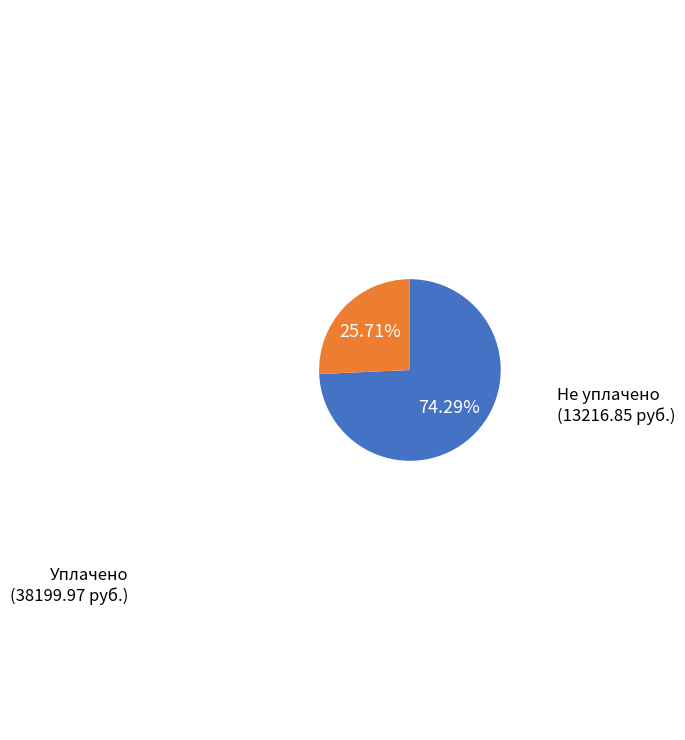

Is there a majority slice in this chart?

Yes